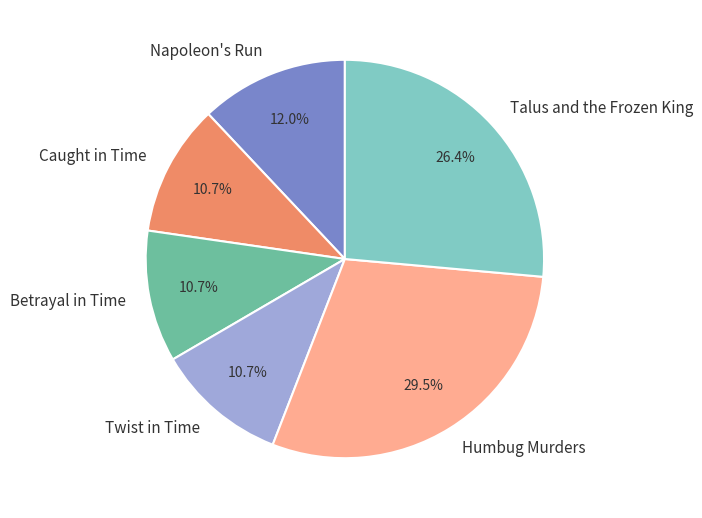

Is there a majority slice in this chart?

No